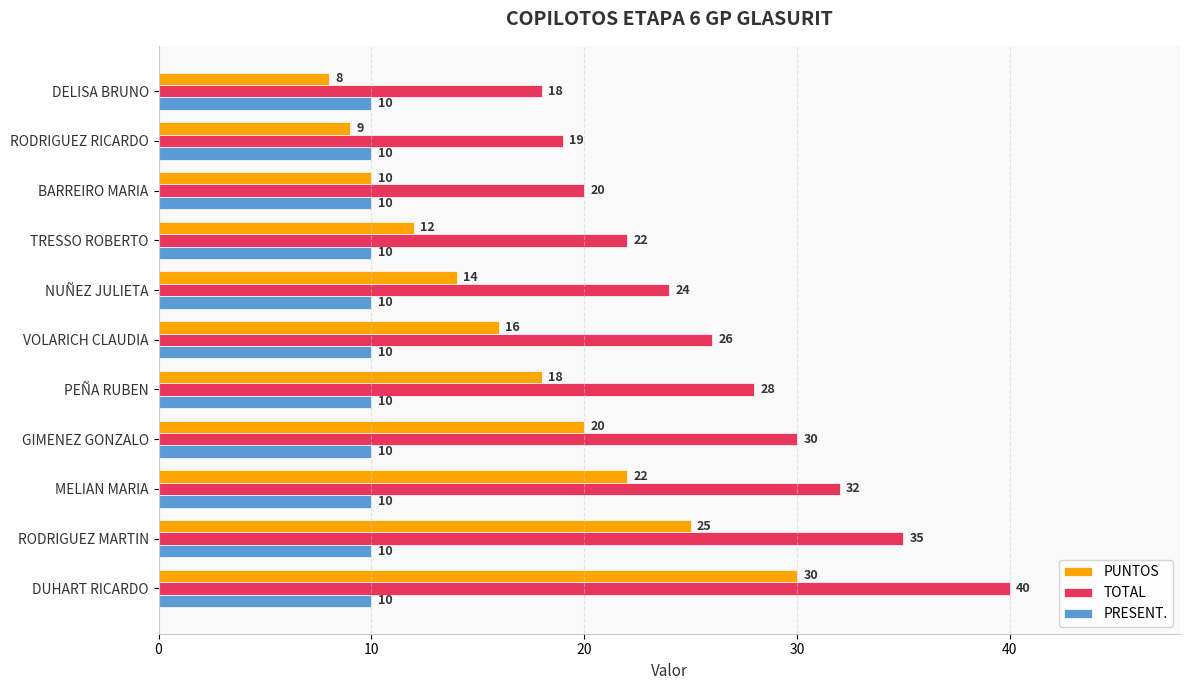

True or false: PUNTOS has a value of 22 at MELIAN MARIA.

True